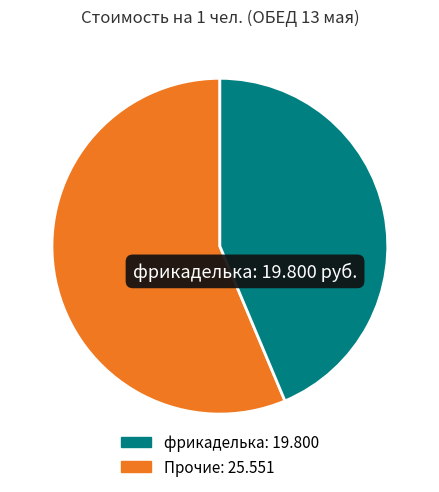

Is there any slice that represents more than half of the pie?

Yes